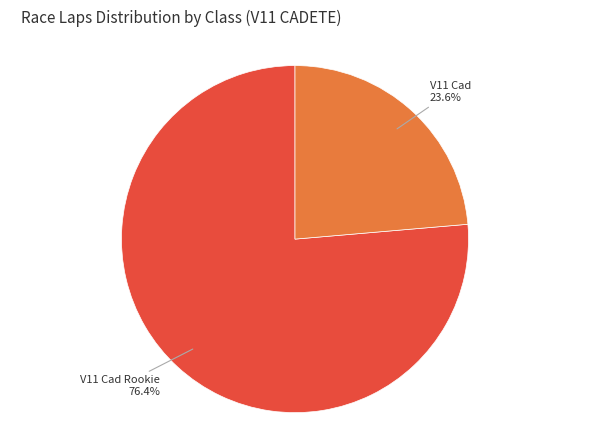

Is there a majority slice in this chart?

Yes